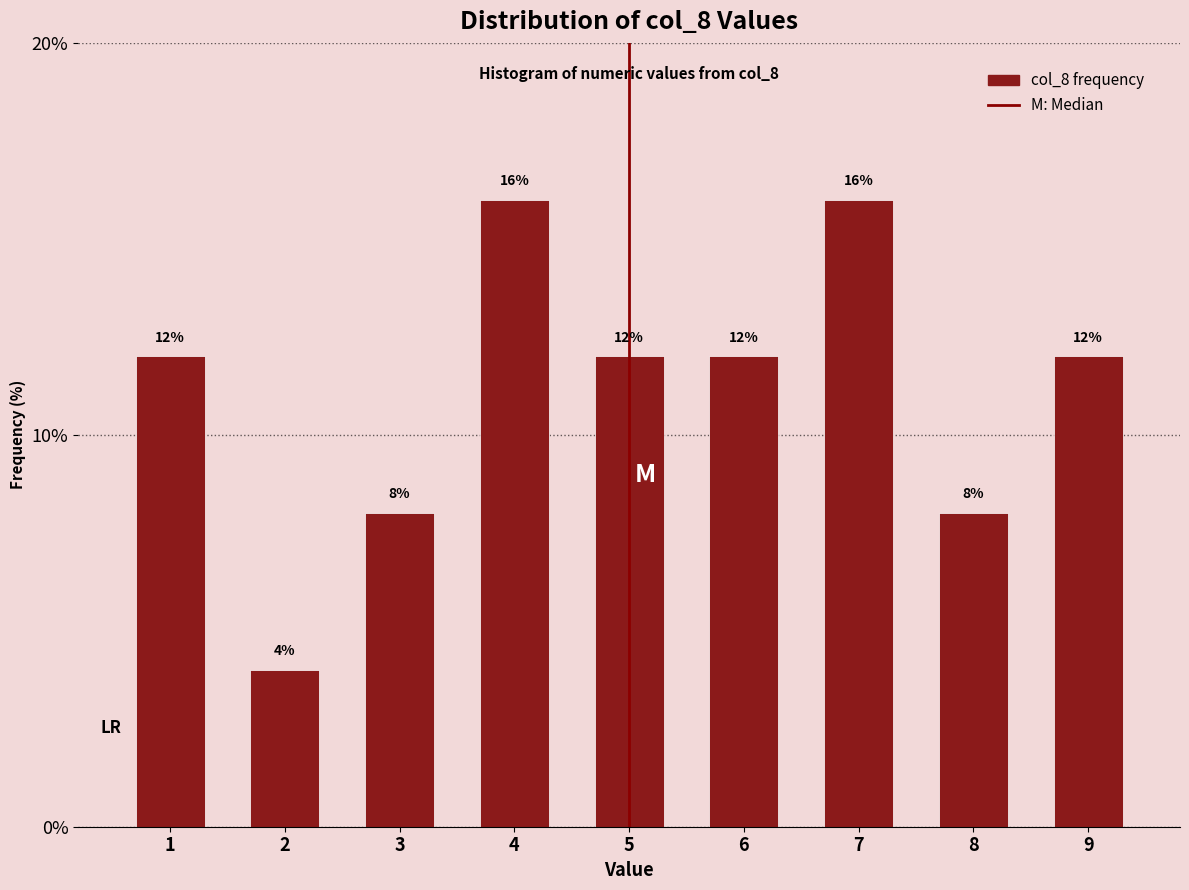

Reading left to right, list every bar in this chart as the range it spans on the x-axis followed by its height.

0.5 to 1.5: 12
1.5 to 2.5: 4
2.5 to 3.5: 8
3.5 to 4.5: 16
4.5 to 5.5: 12
5.5 to 6.5: 12
6.5 to 7.5: 16
7.5 to 8.5: 8
8.5 to 9.5: 12